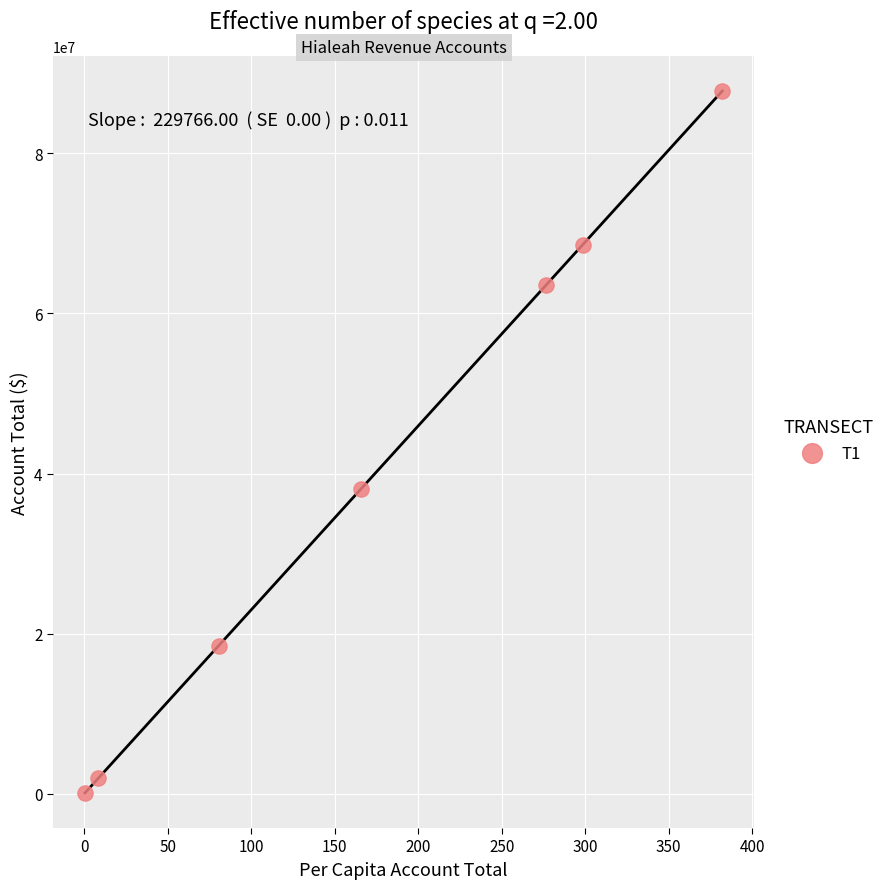

What is the range of Y values (max minus min)?

87706411